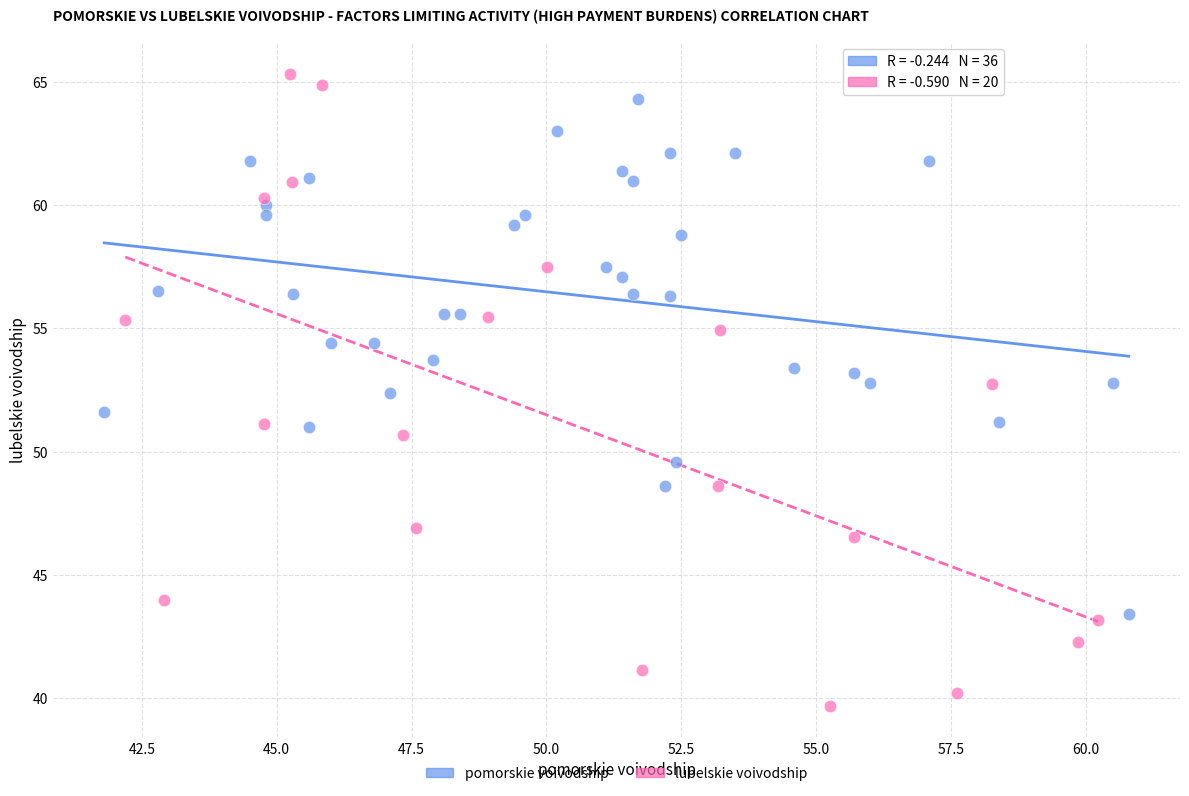

Which series has the widest spread of Y values?

lubelskie voivodship